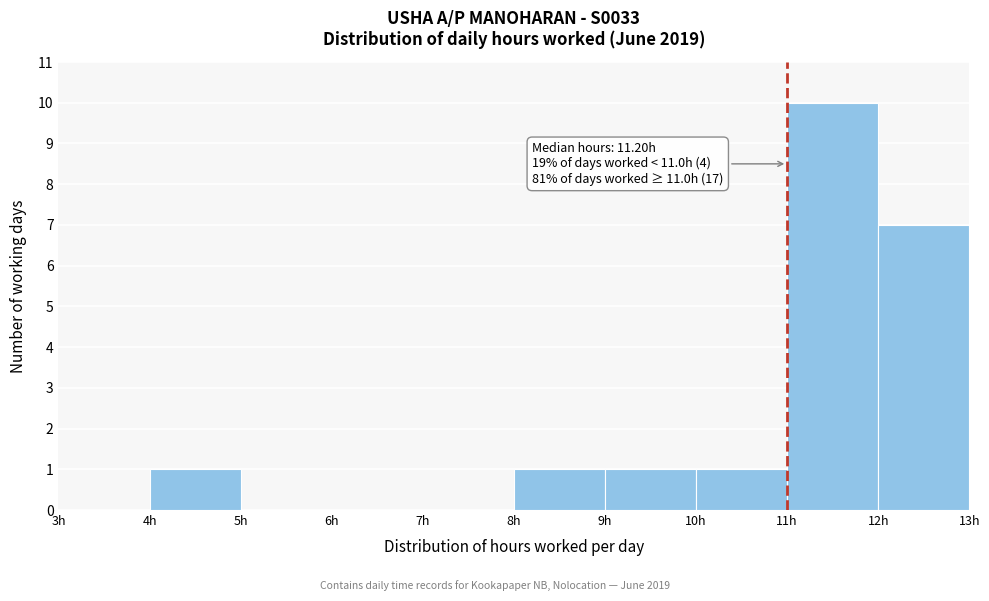

Which range on the x-axis has the tallest bar?

11 to 12